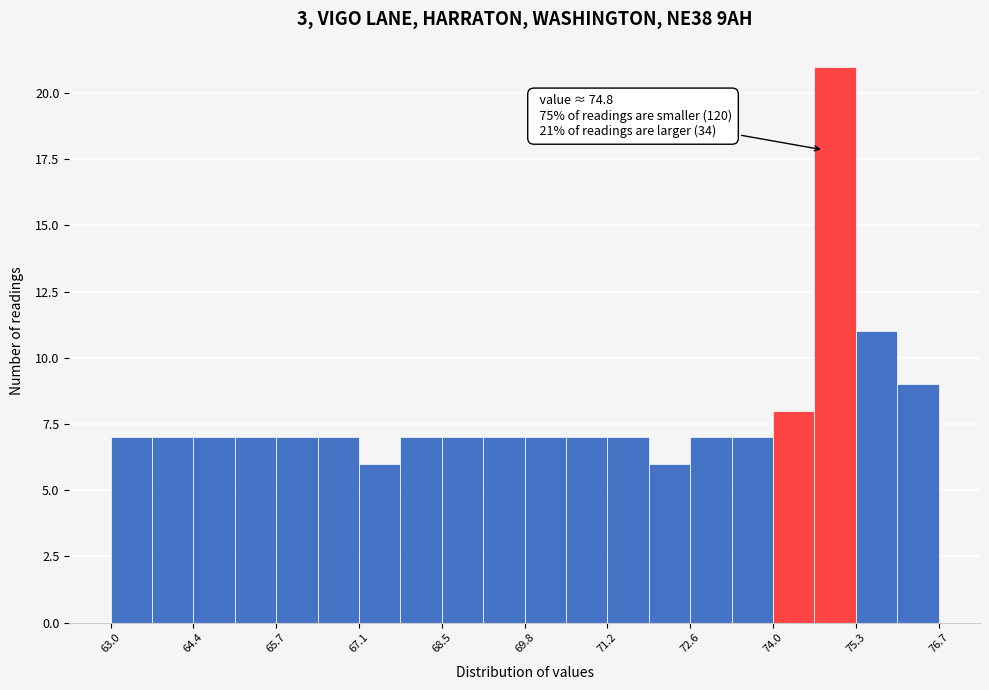

Read against the x-axis, roughly where is the centre of the tallest bar?

75.0